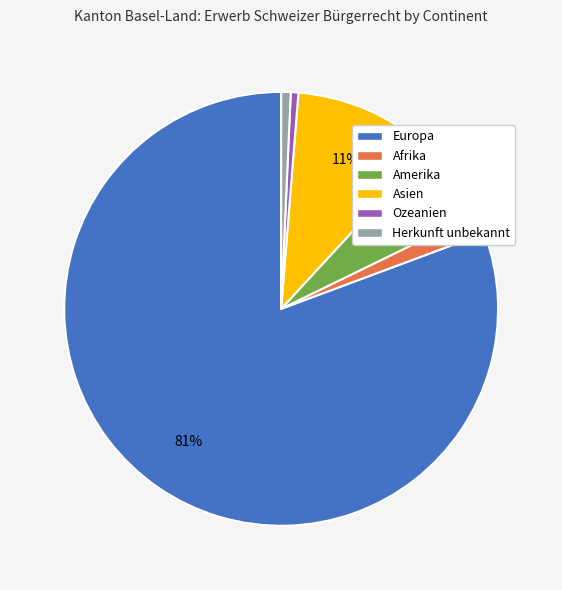

Between Ozeanien and Asien, which is larger?

Asien